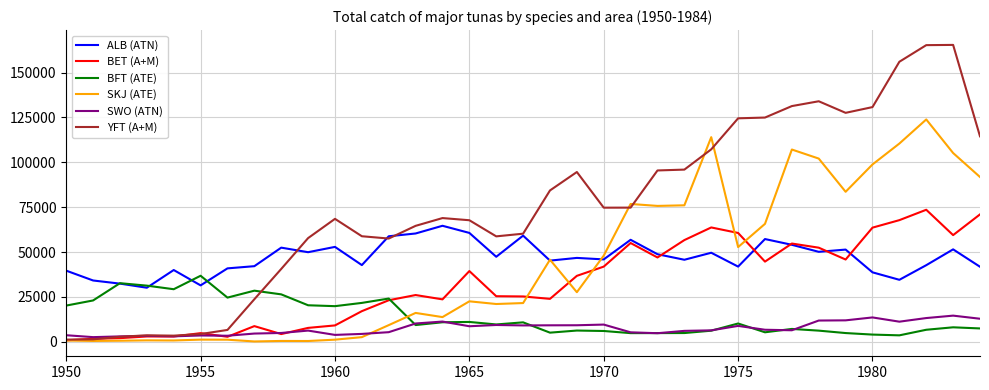

Which series has the largest total across all categories?

YFT (A+M)